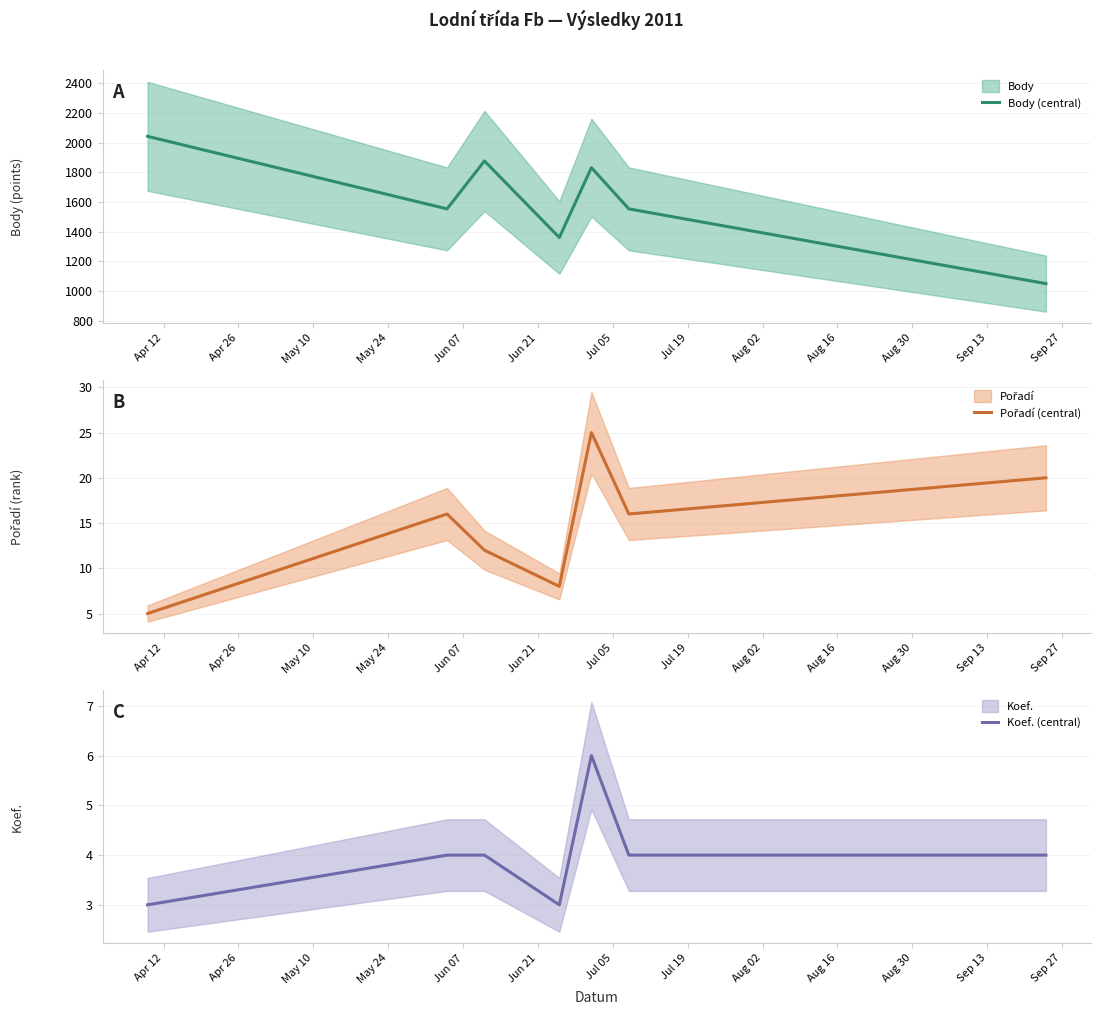

What is the minimum value for Body (central)?

1049